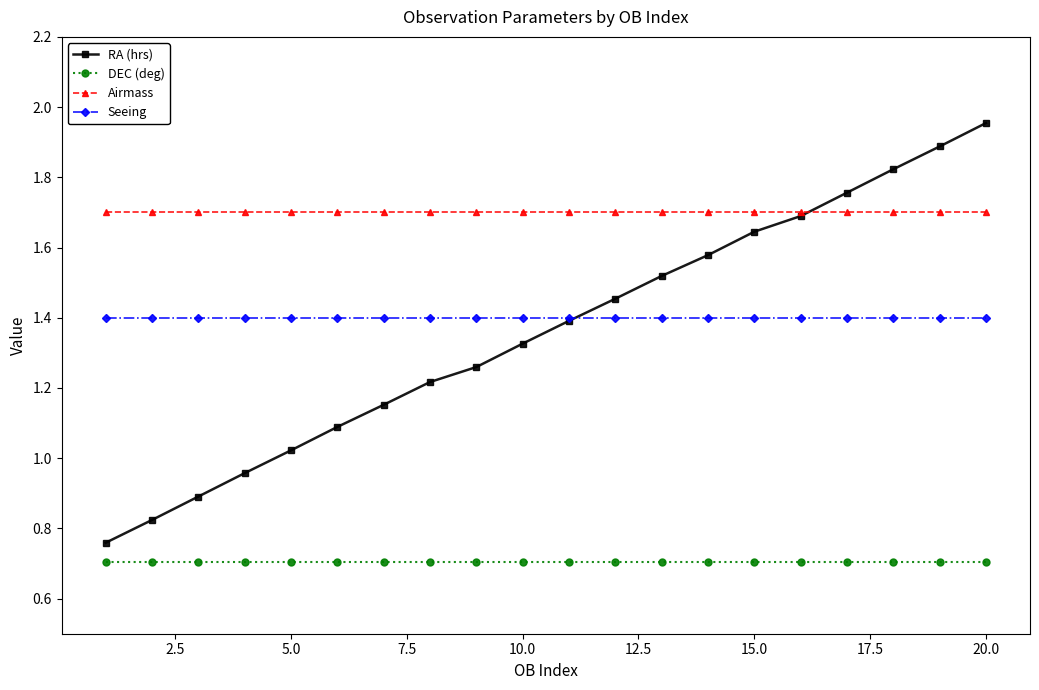

Count the number of categories in the chart.

20